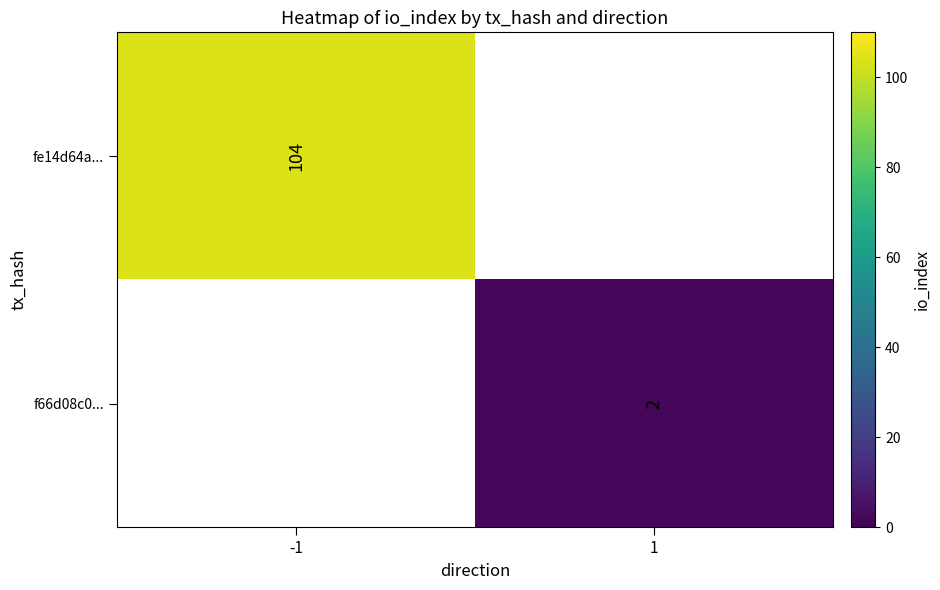

The value of fe14d64a... at -1 is 22. True or false?

False